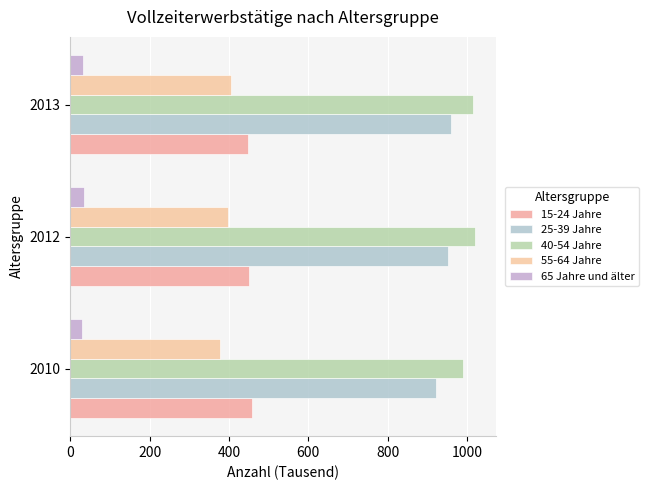

What is the maximum value shown in the chart?

1021.3